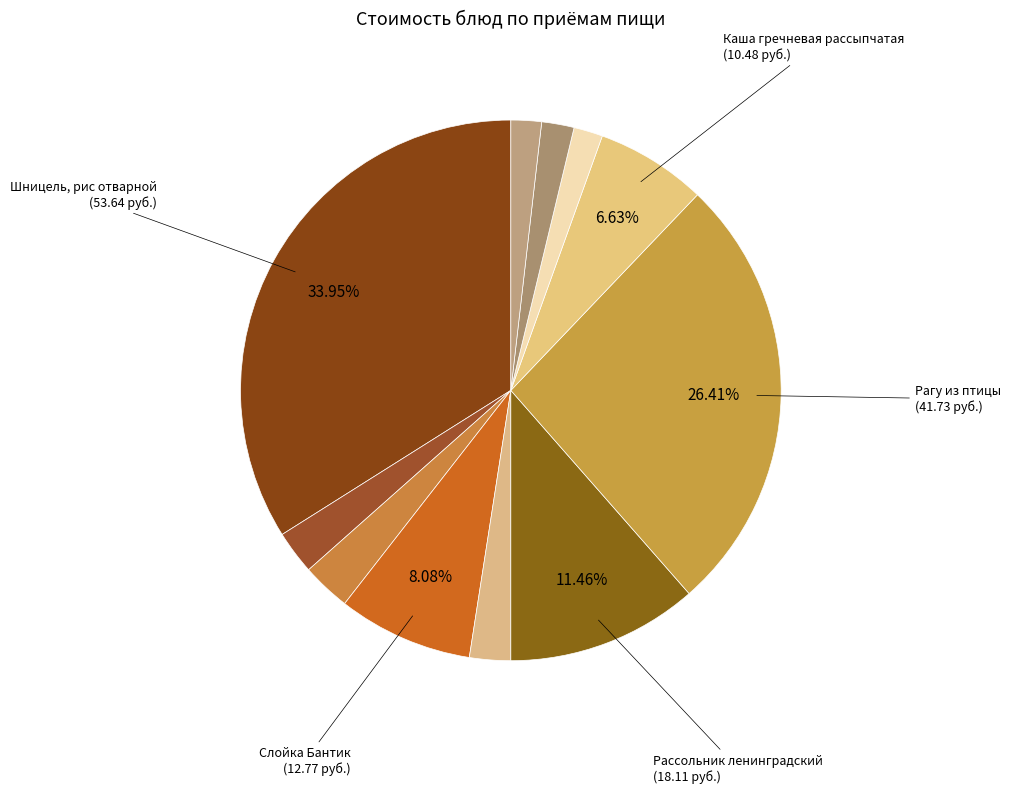

How many segments does this pie chart have?

11